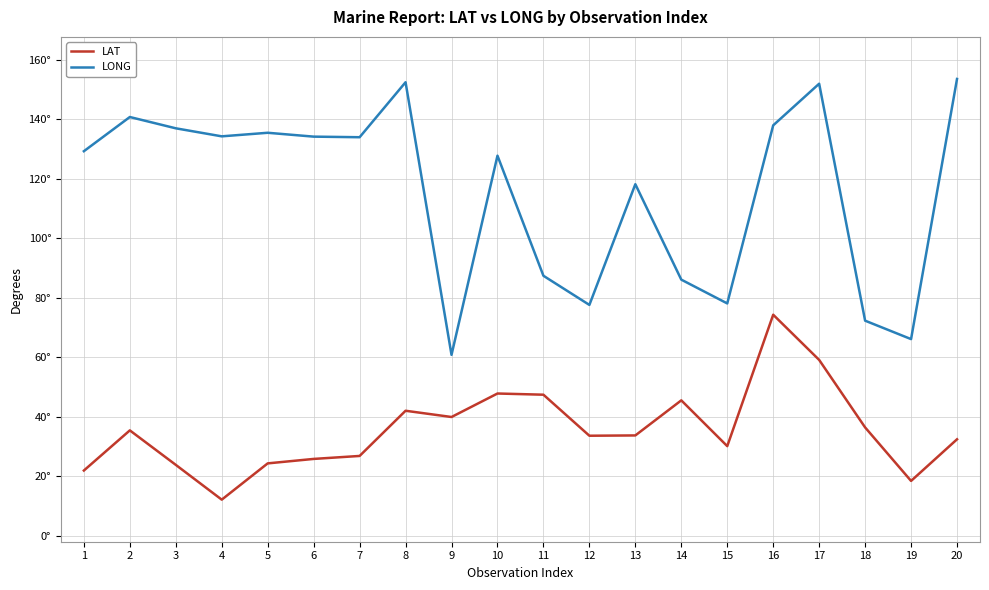

At which category does the chart reach its peak across all series?

20